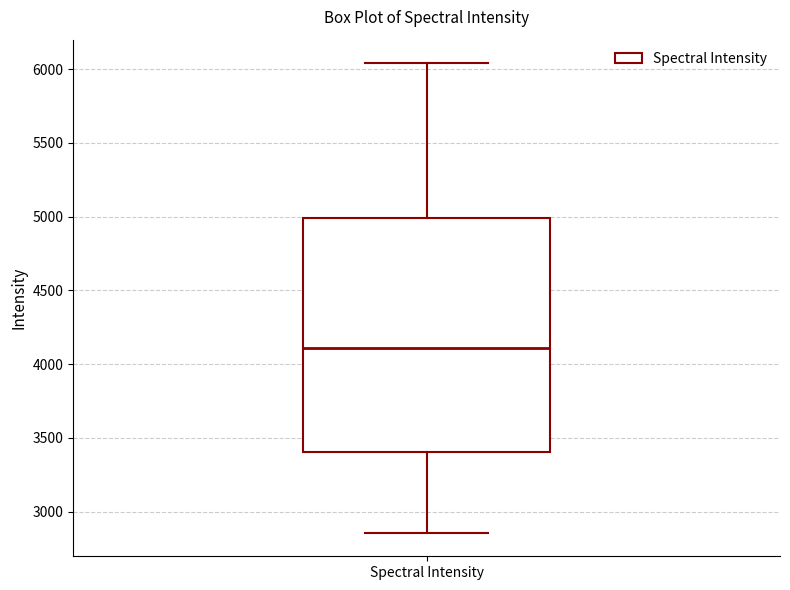

Read this box plot against the y-axis: the position of the median line, the range covered by the box, and the ends of both whiskers. The values are not printed on the chart, so give them approximately, as read against the axis.

median 4100, box 3400 to 5000, whiskers 2850 to 6050